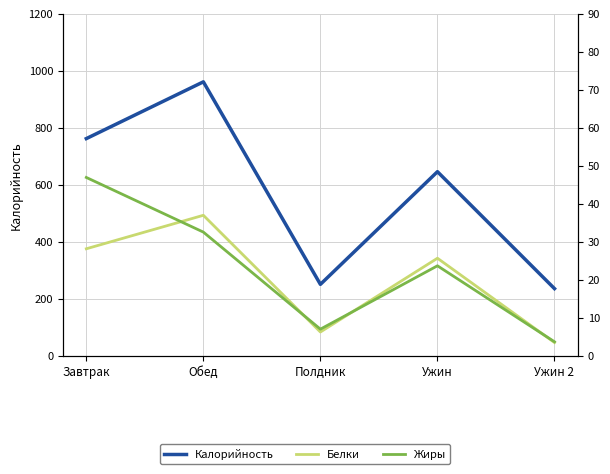

Does the chart have visible grid lines?

Yes